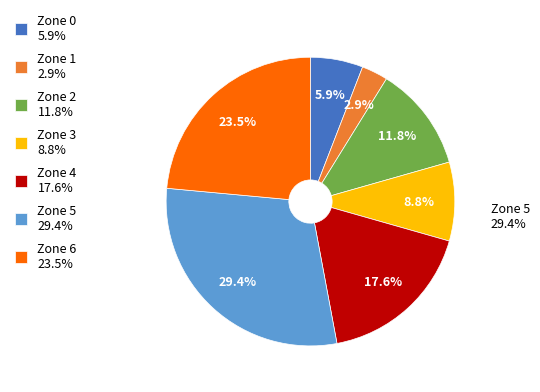

Does Zone 6 account for over 50% of the chart?

No